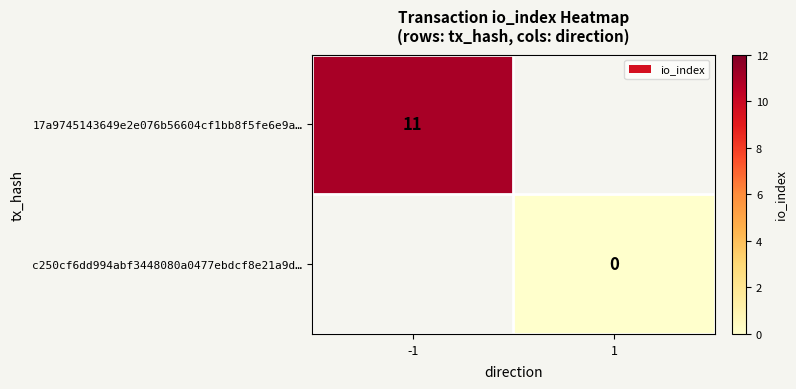

The value of 17a9745143649e2e076b56604cf1bb8f5fe6e9a… at -1 is 11. True or false?

True